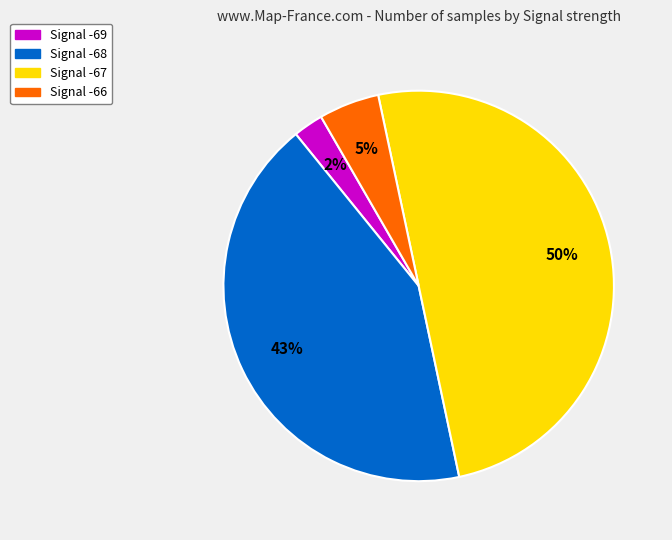

True or false: Signal -67 accounts for 42% of the total.

False